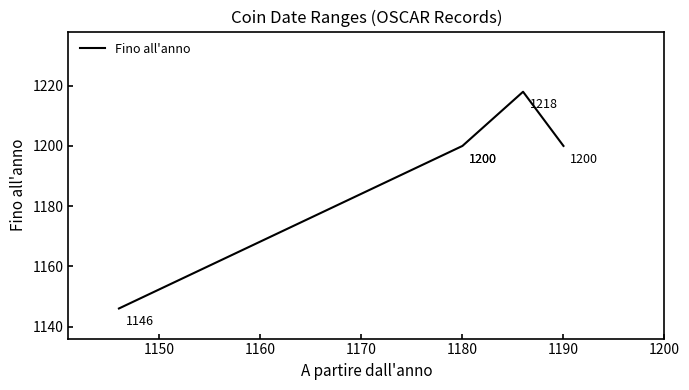

Is it true that the value at 1180 is 279?

False